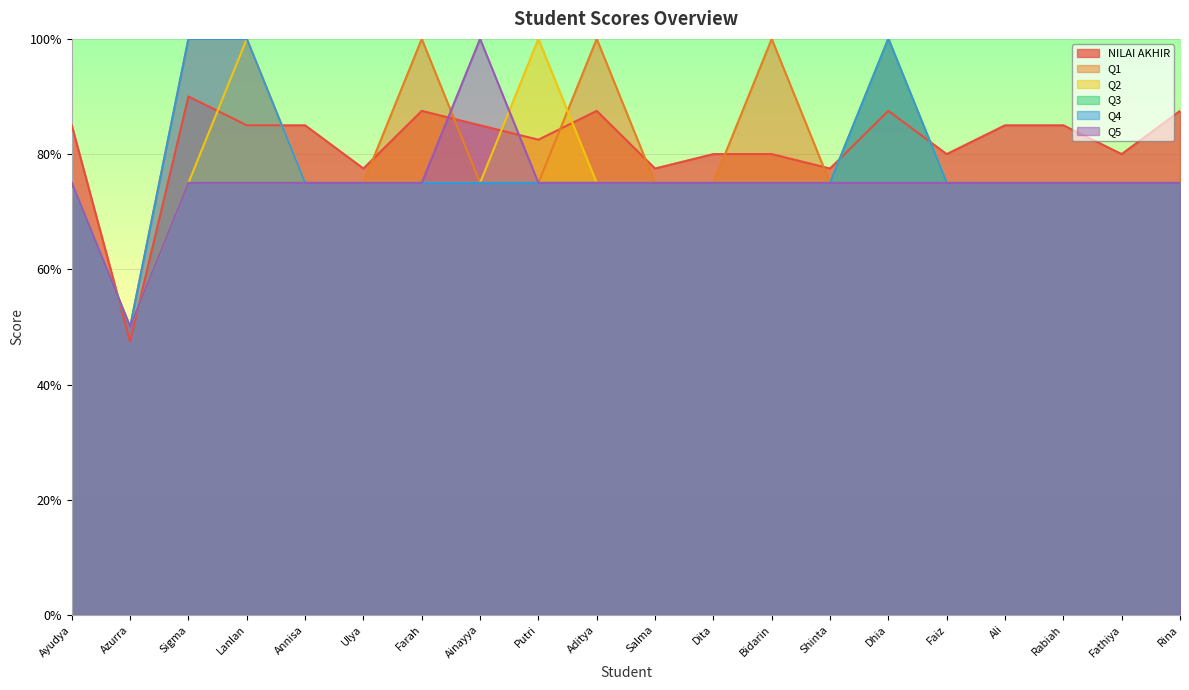

What is the label of the 11th point from the left?

Salma